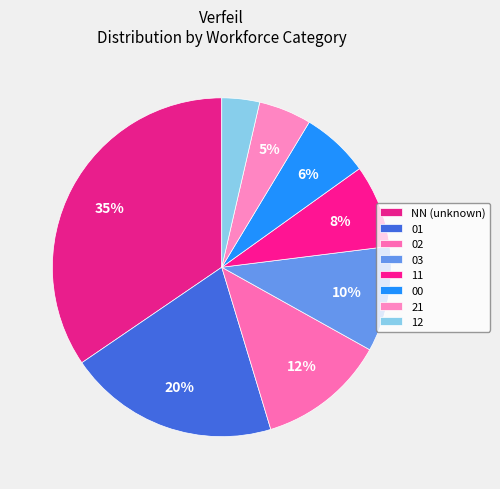

What percentage is the 01 slice, to the nearest percent?

20%